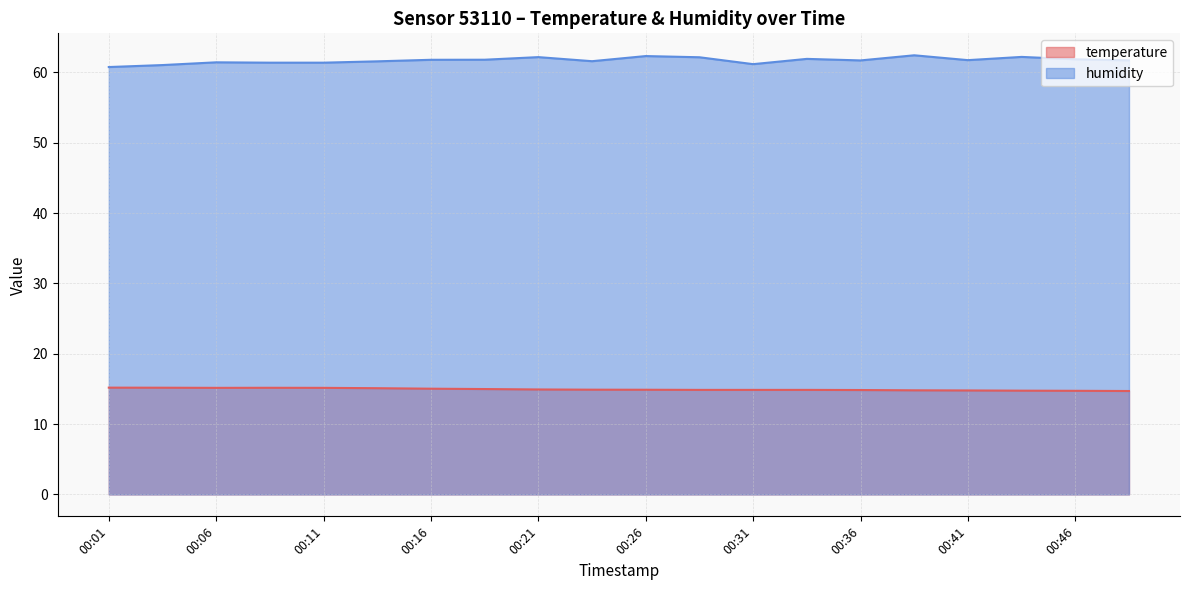

Which label corresponds to the largest value in the chart?

00:38